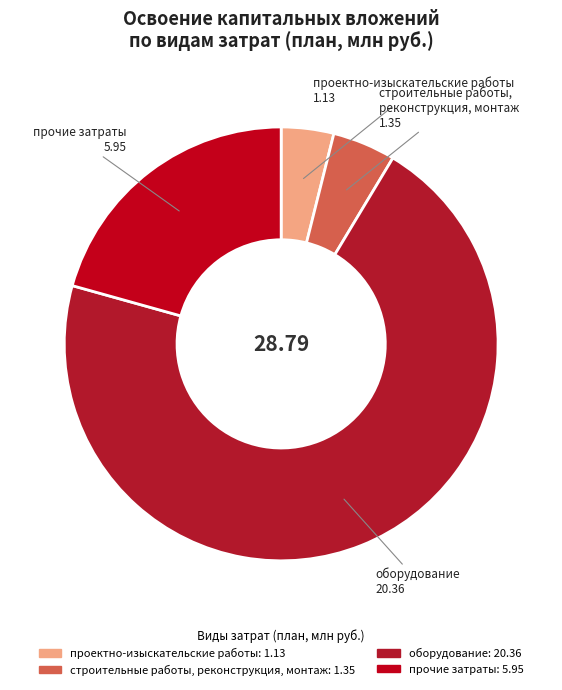

How many segments does this pie chart have?

4